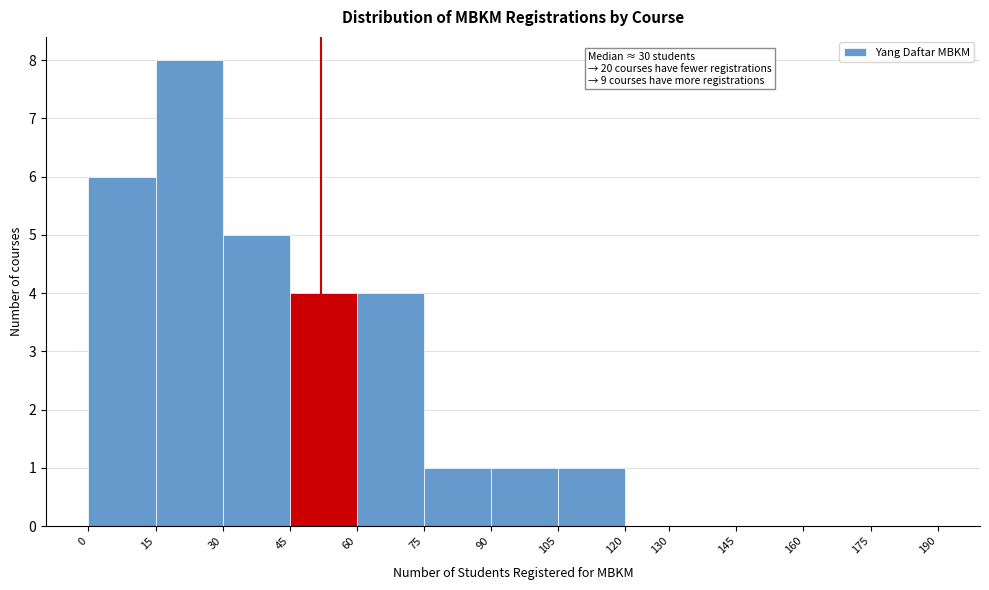

Which range on the x-axis has the tallest bar?

15 to 30